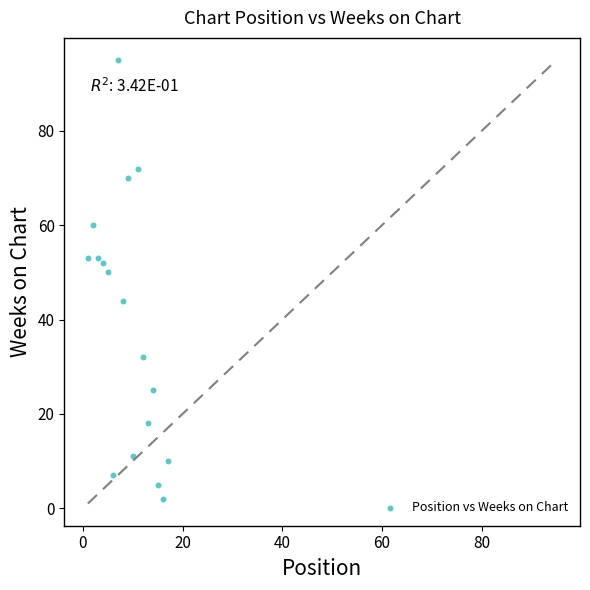

What Y value in the scatter plot is closest to 48?

50